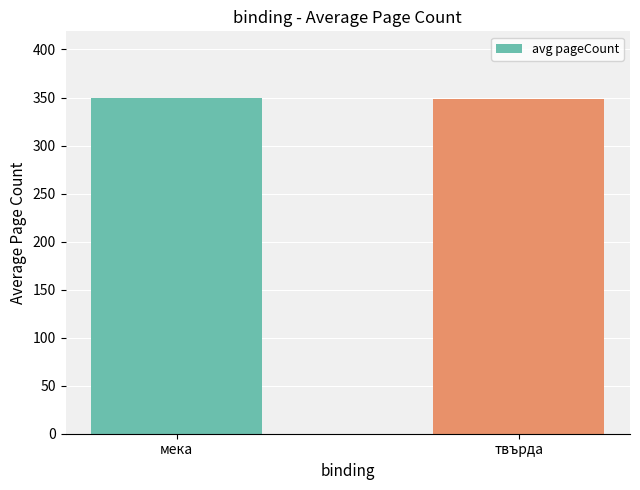

What is the sum of all values?

697.1